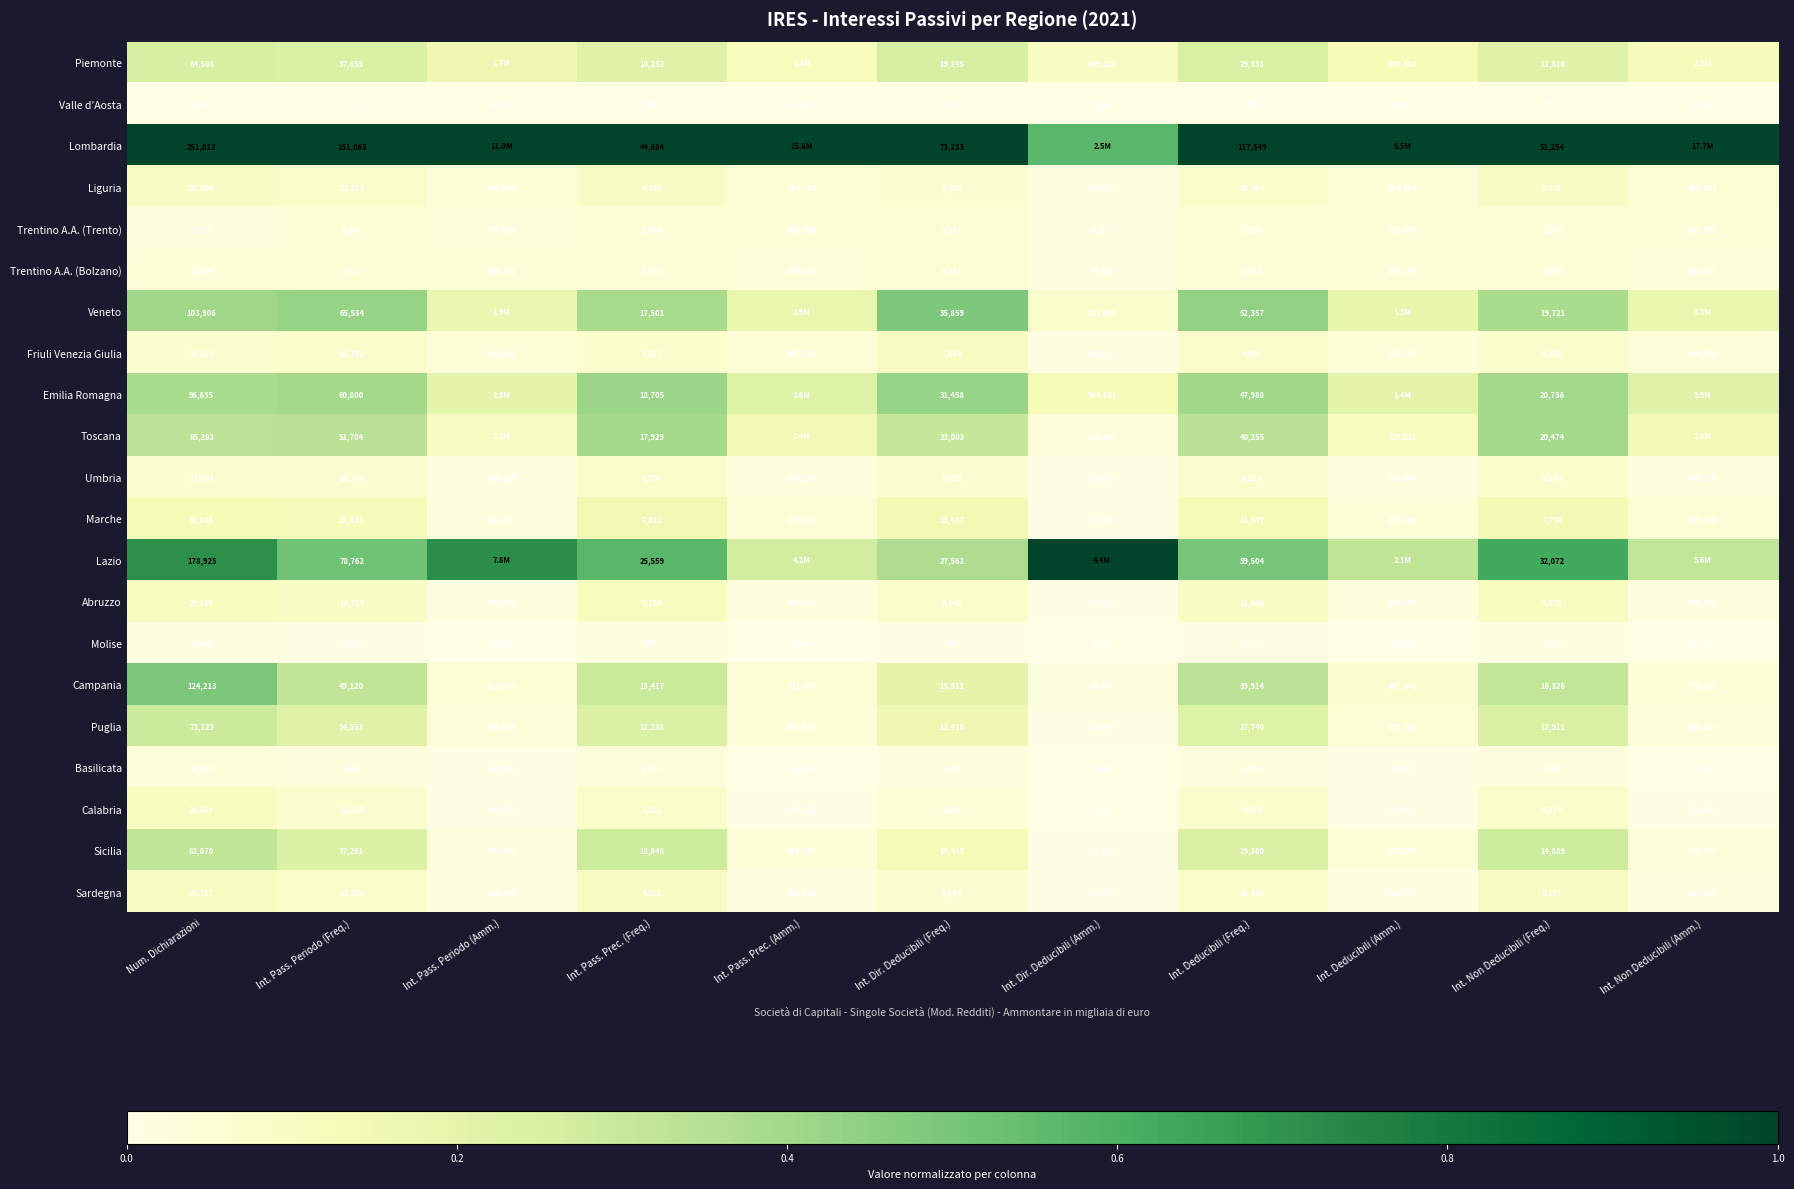

List the labels in order of Trentino A.A. (Bolzano) value, largest first.

Int. Non Deducibili (Amm.), Int. Pass. Prec. (Amm.), Int. Pass. Periodo (Amm.), Int. Deducibili (Amm.), Int. Dir. Deducibili (Amm.), Num. Dichiarazioni, Int. Pass. Periodo (Freq.), Int. Deducibili (Freq.), Int. Dir. Deducibili (Freq.), Int. Non Deducibili (Freq.), Int. Pass. Prec. (Freq.)